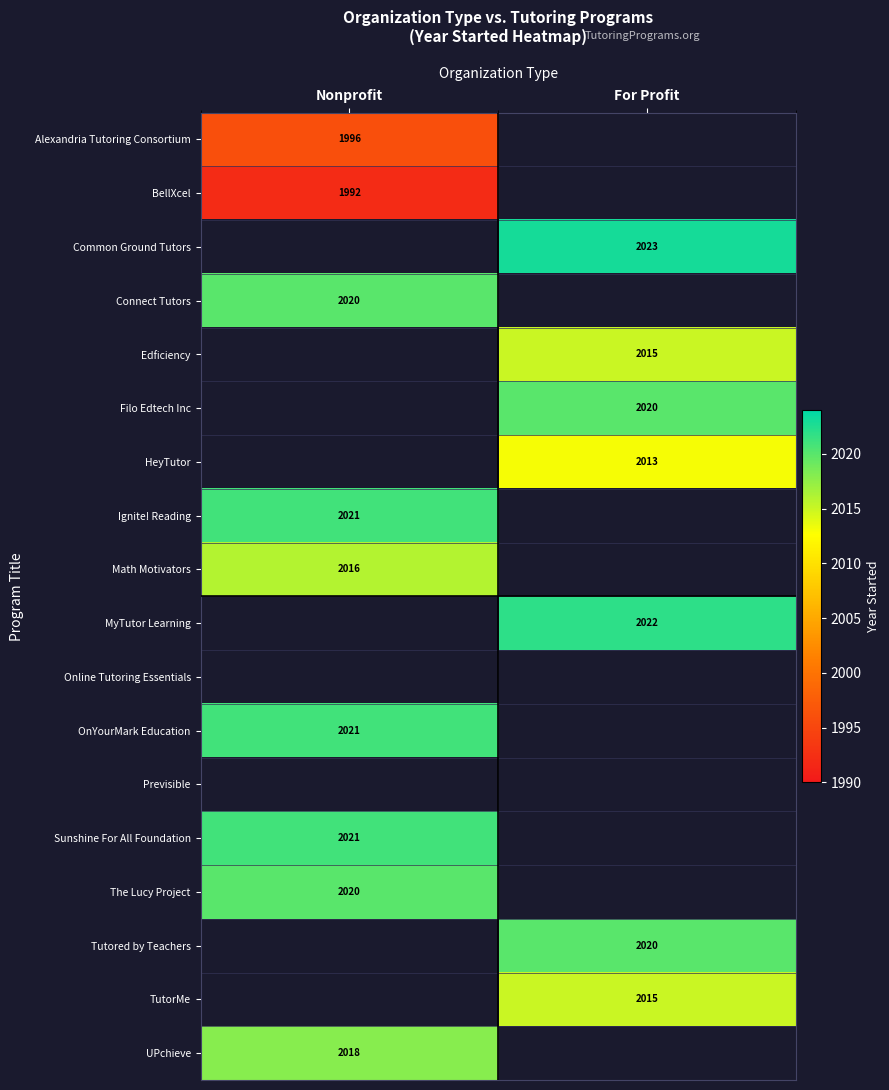

The Ignite! Reading series shows 548 at Nonprofit. True or false?

False